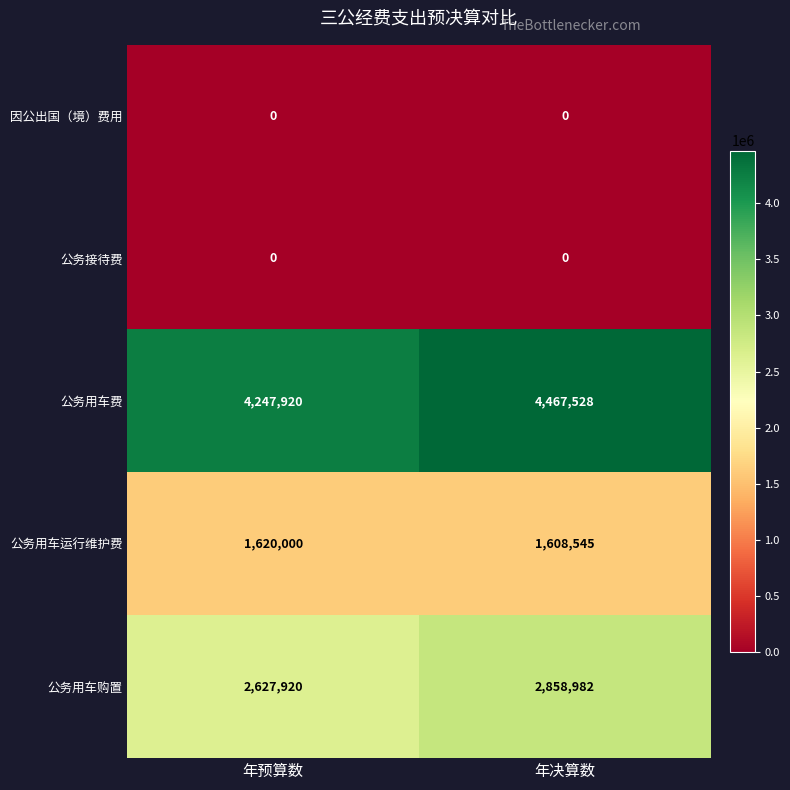

What is the maximum value shown in the chart?

4467528